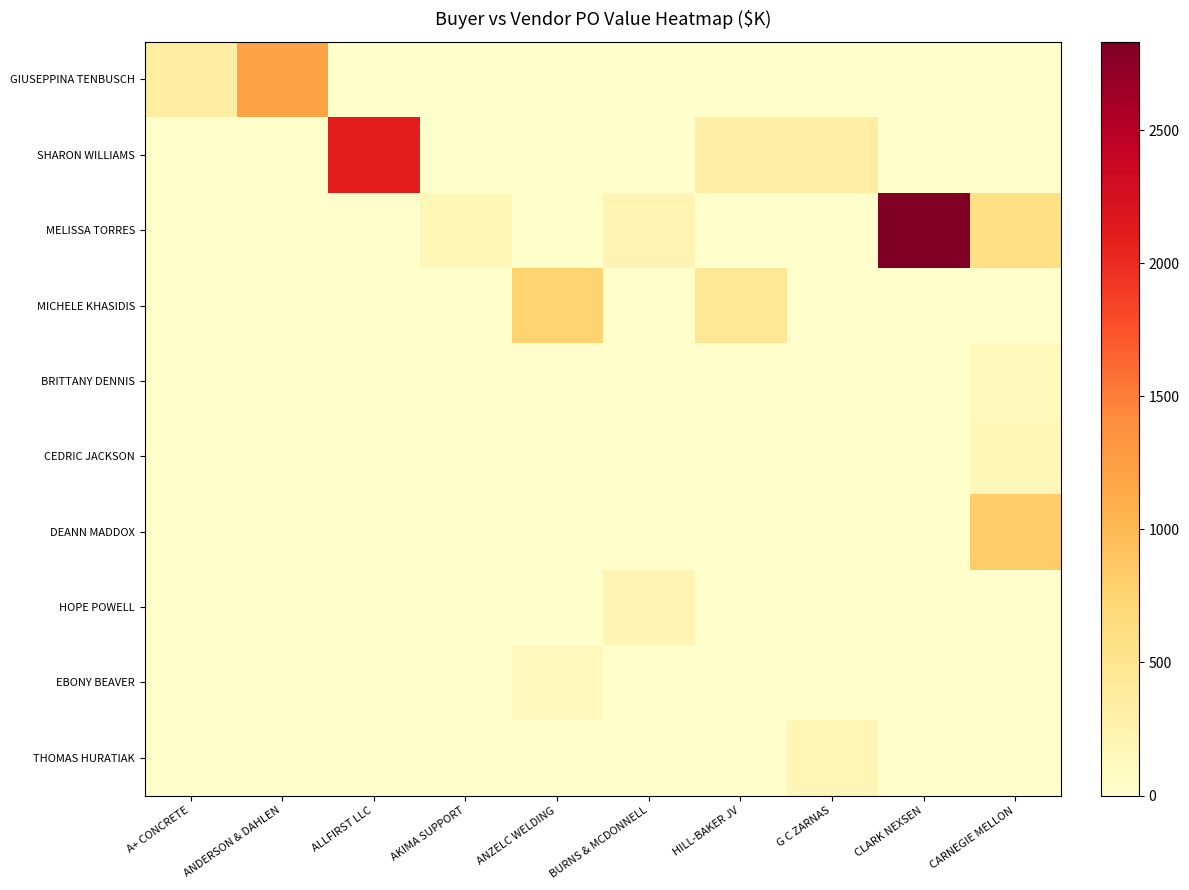

Rank the series at ANZELC WELDING from highest to lowest value.

MICHELE KHASIDIS, EBONY BEAVER, GIUSEPPINA TENBUSCH, SHARON WILLIAMS, MELISSA TORRES, BRITTANY DENNIS, CEDRIC JACKSON, DEANN MADDOX, HOPE POWELL, THOMAS HURATIAK